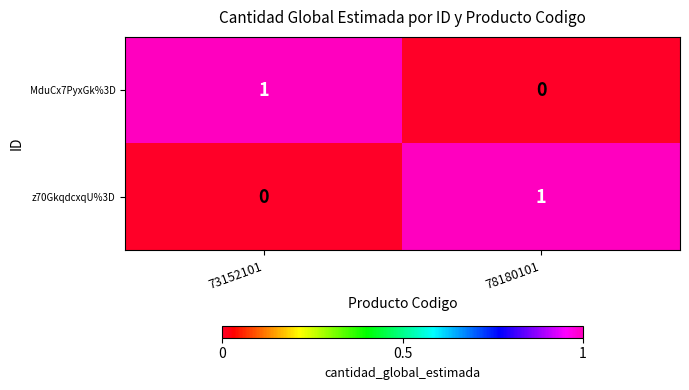

At 73152101, list the series in order from smallest to largest.

z70GkqdcxqU%3D, MduCx7PyxGk%3D